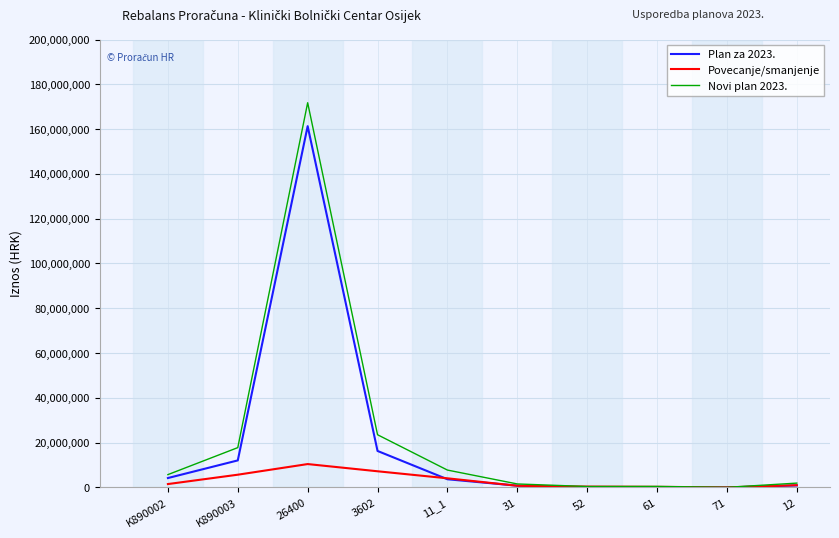

Rank the series by their maximum value, from lowest to highest.

Povecanje/smanjenje, Plan za 2023., Novi plan 2023.